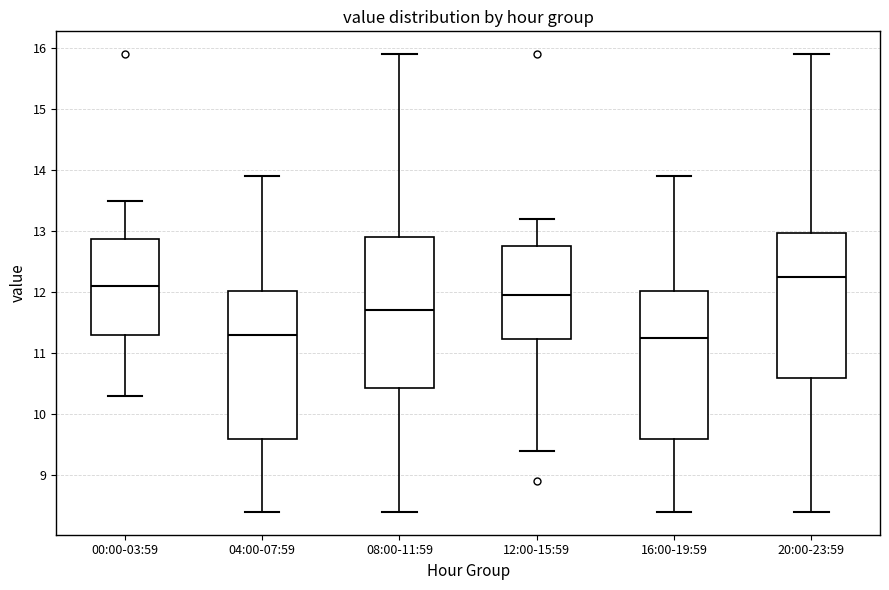

Reading left to right, transcribe this box plot: for each box, give where its median line is, the range the box spans, and where its two whiskers end, as read against the y-axis. The values are not printed on the chart, so give them approximately, as read against the axis.

00:00-03:59: median 12.1, box 11.3 to 12.9, whiskers 10.3 to 13.5
04:00-07:59: median 11.3, box 9.6 to 12.0, whiskers 8.4 to 13.9
08:00-11:59: median 11.7, box 10.4 to 12.9, whiskers 8.4 to 15.9
12:00-15:59: median 12.0, box 11.2 to 12.8, whiskers 9.4 to 13.2
16:00-19:59: median 11.3, box 9.6 to 12.0, whiskers 8.4 to 13.9
20:00-23:59: median 12.3, box 10.6 to 13.0, whiskers 8.4 to 15.9